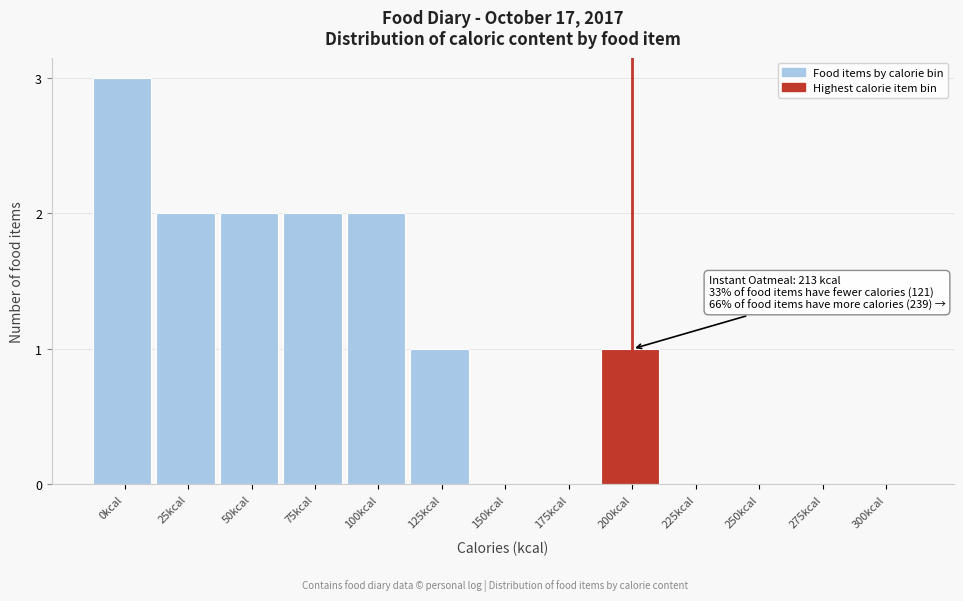

Reading left to right, what are all the values shown in this chart?

0kcal=3	25kcal=2	50kcal=2	75kcal=2	100kcal=2	125kcal=1	150kcal=0	175kcal=0	200kcal=1	225kcal=0	250kcal=0	275kcal=0	300kcal=0